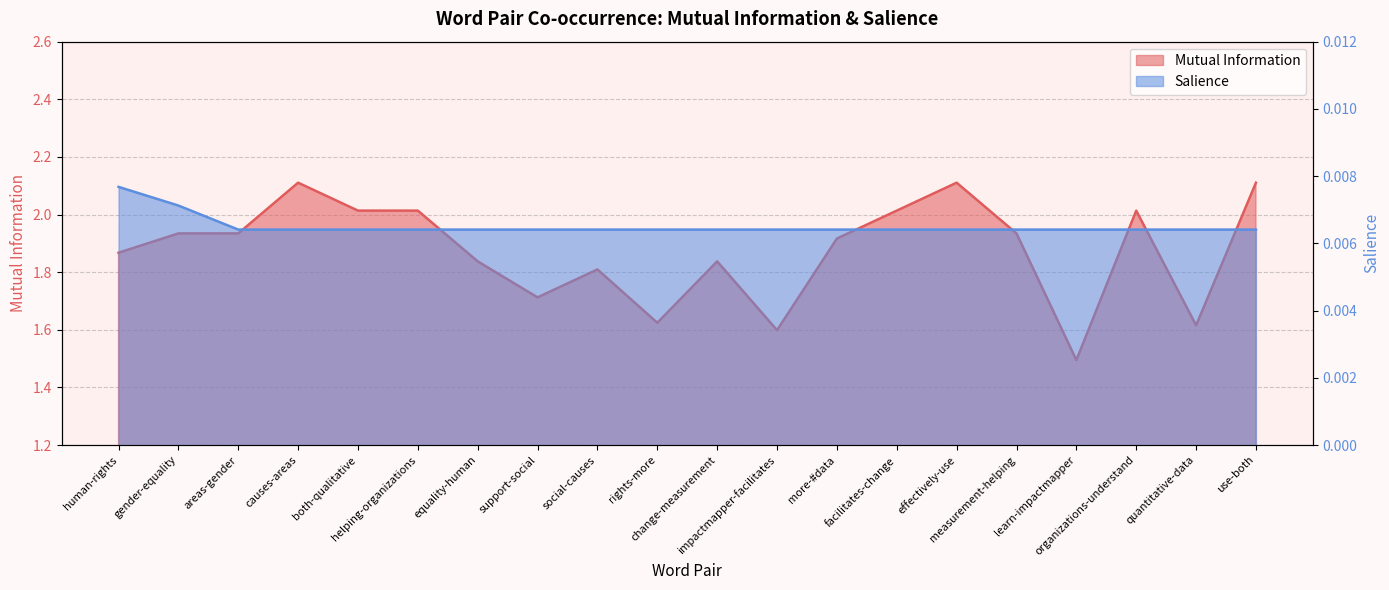

What is the approximate value of Mutual Information at equality-human?

1.8